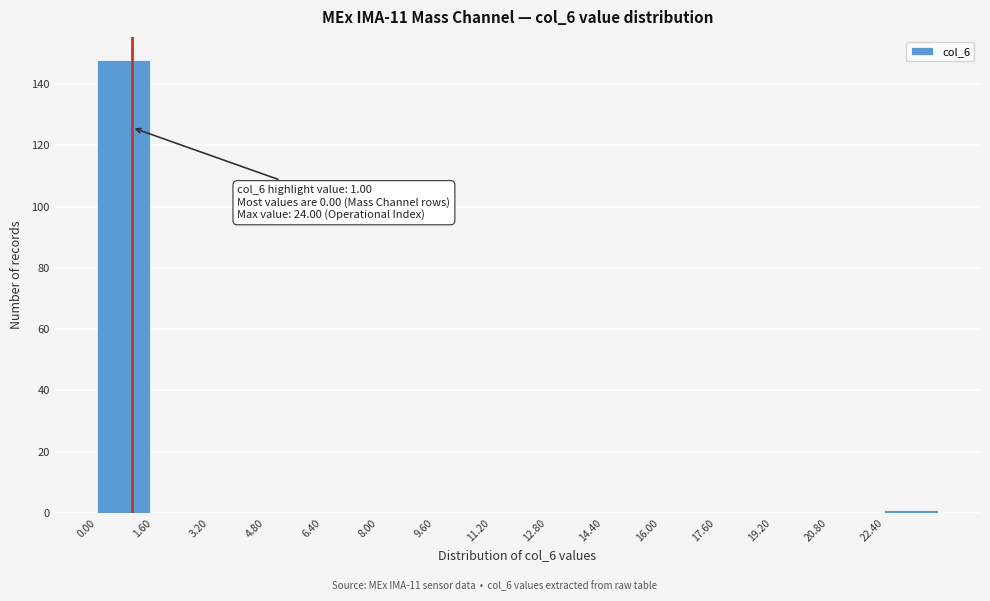

Which range on the x-axis has the tallest bar?

0.0 to 1.6